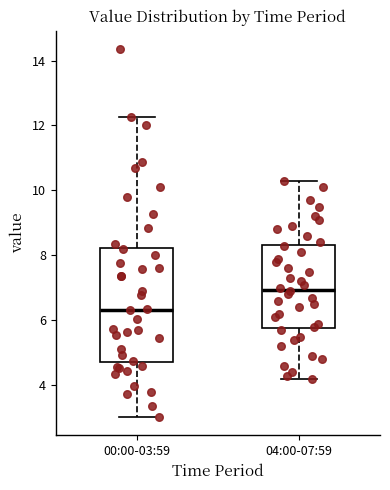

Which box has the lowest median line?

00:00-03:59